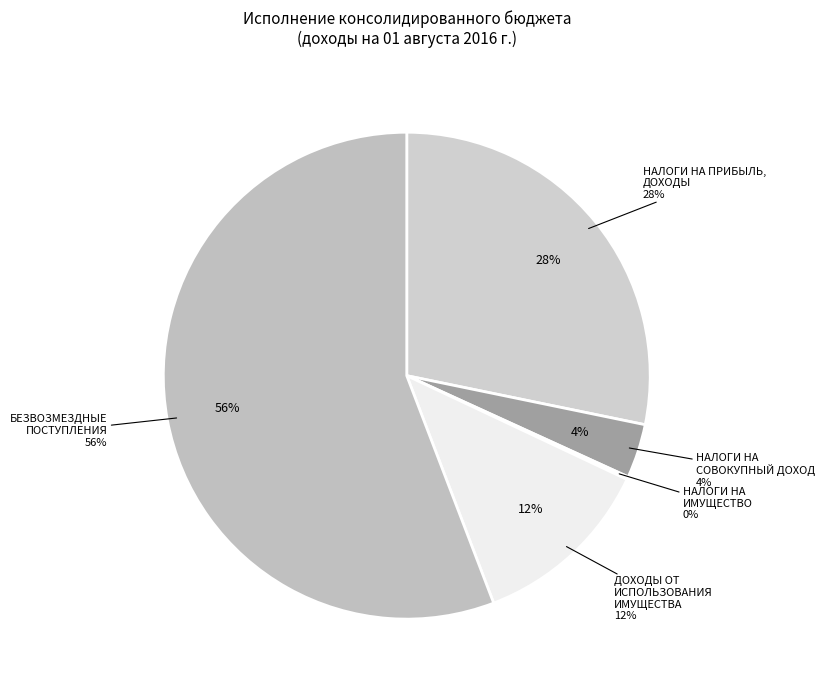

How many slices are in this pie chart?

5